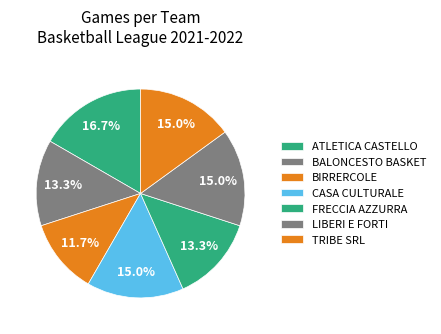

How many segments does this pie chart have?

7